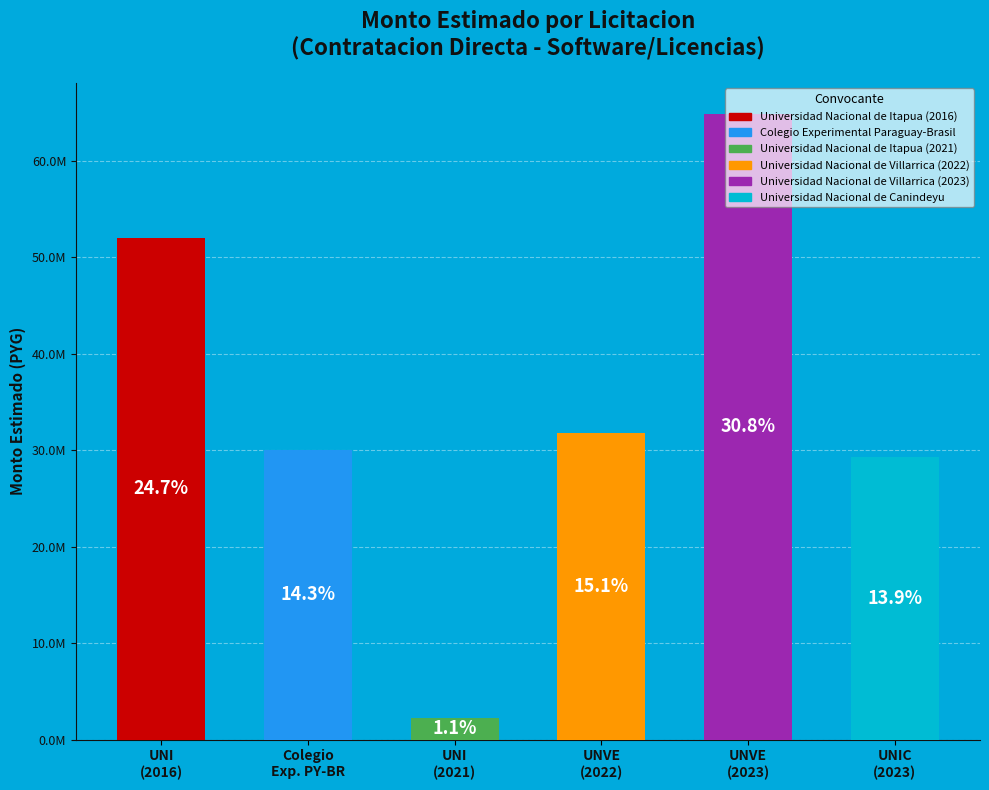

What is the change in value from UNVE
(2022) to UNIC
(2023)?

-2560500